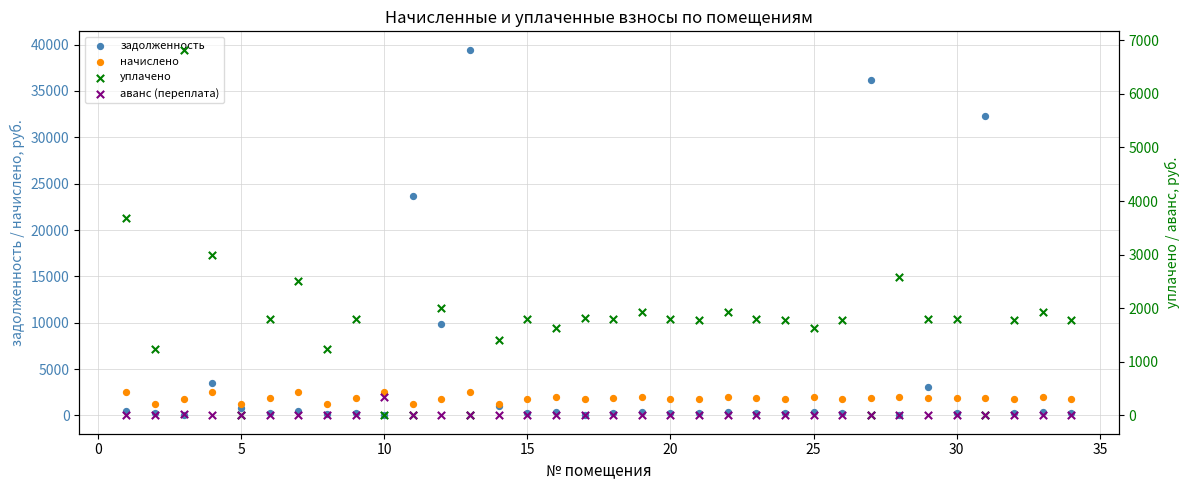

Which series reaches the maximum Y coordinate?

задолженность